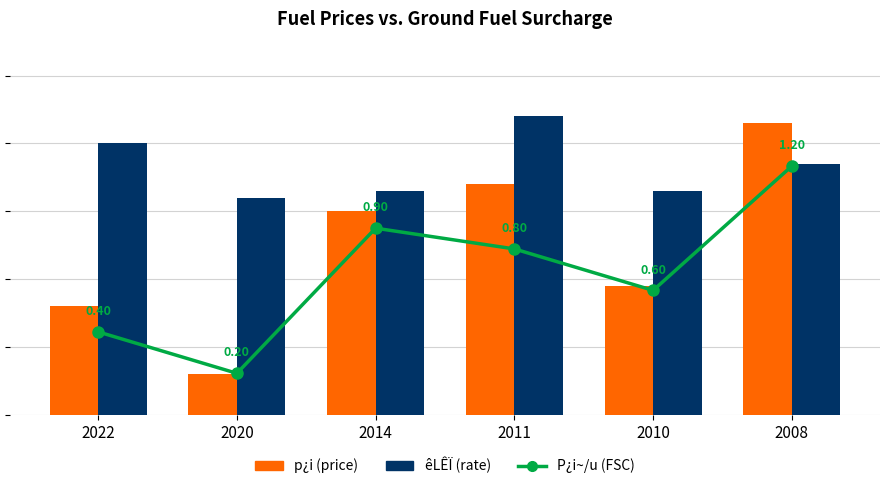

Reading left to right, list all the values displayed in this chart.

p¿i (price): 160.0	60.0	300.0	340.0	190.0	430.0
êLÊÏ (rate): 400.0	320.0	330.0	440.0	330.0	370.0
P¿i~/u (FSC): 0.4	0.2	0.9	0.8	0.6	1.2